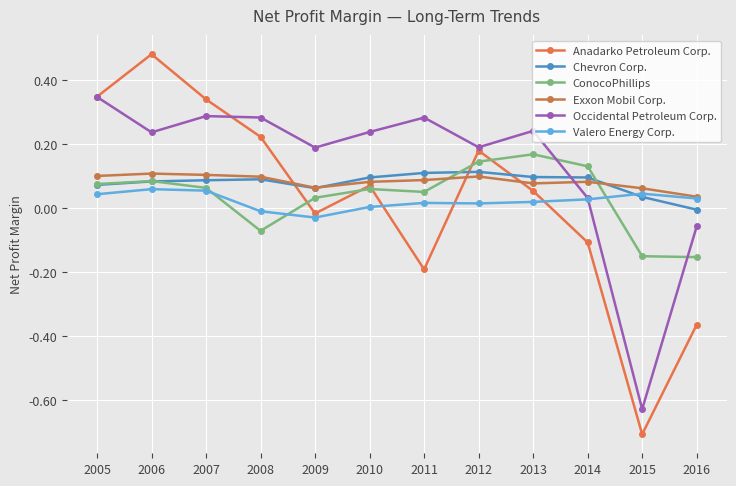

Which series has the largest total across all categories?

Occidental Petroleum Corp.